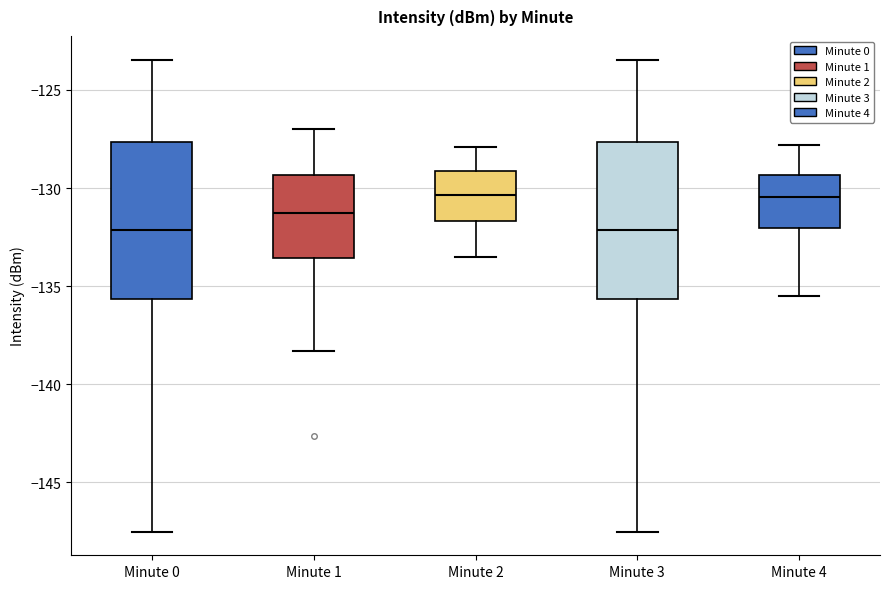

Reading left to right, read every box against the y-axis: the position of its median line, the range the box covers, and the ends of its whiskers. The values are not printed on the chart, so give them approximately, as read against the axis.

Minute 0: median -132.0, box -135.5 to -127.5, whiskers -147.5 to -123.5
Minute 1: median -131.5, box -133.5 to -129.5, whiskers -138.5 to -127.0
Minute 2: median -130.5, box -131.5 to -129.0, whiskers -133.5 to -128.0
Minute 3: median -132.0, box -135.5 to -127.5, whiskers -147.5 to -123.5
Minute 4: median -130.5, box -132.0 to -129.5, whiskers -135.5 to -128.0